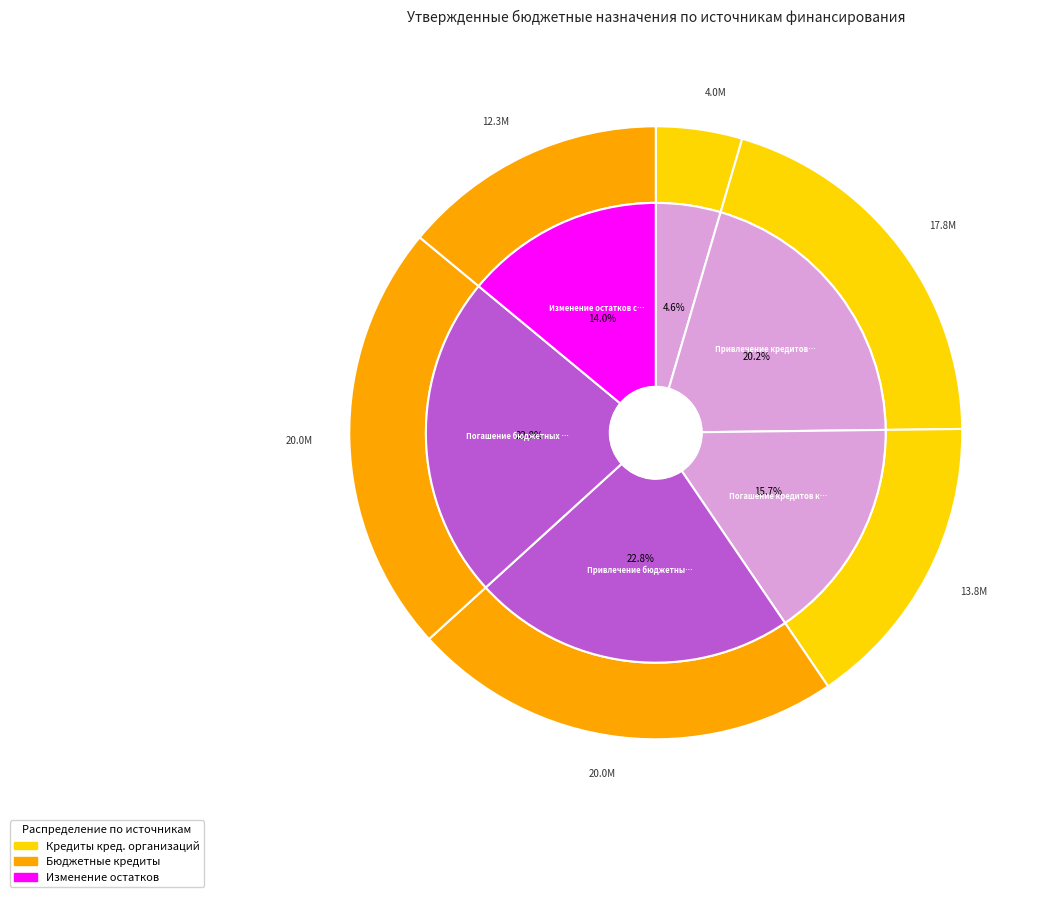

To the nearest percent, what is the difference between the largest and smallest slice percentages?

18%